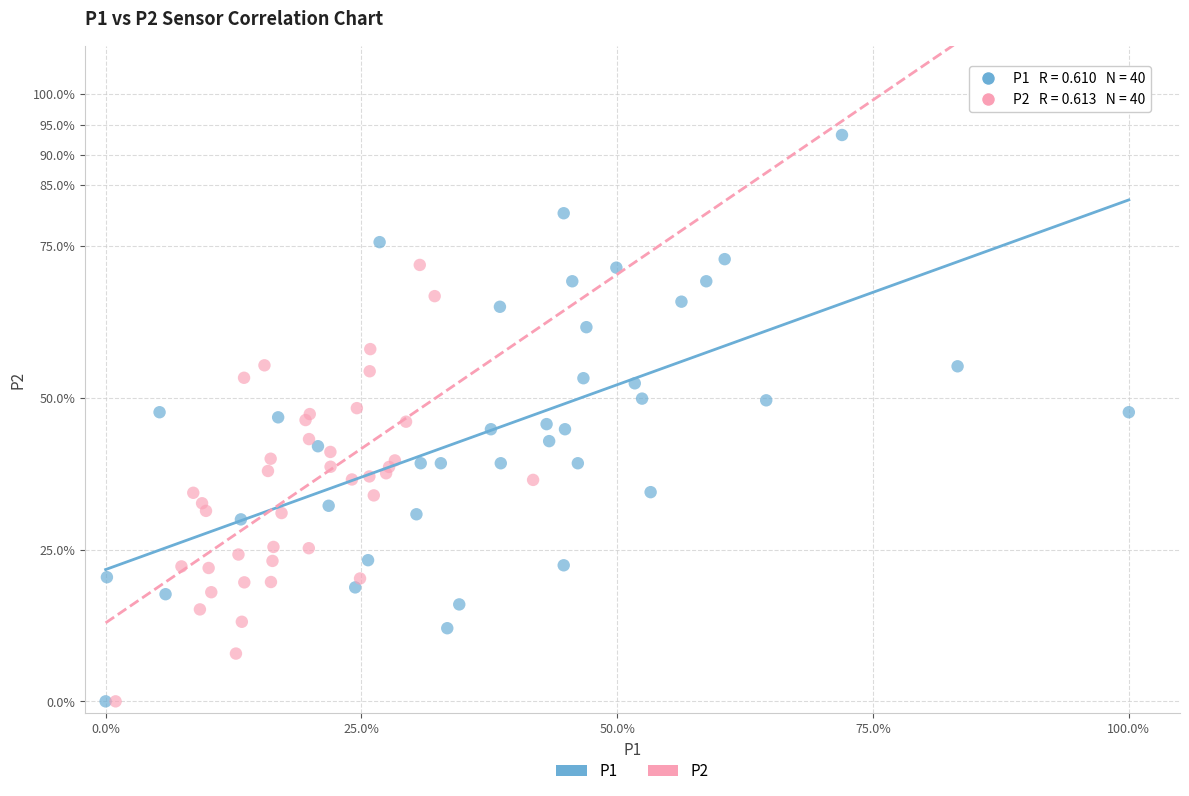

What are all the series names shown in the legend?

P1, P2